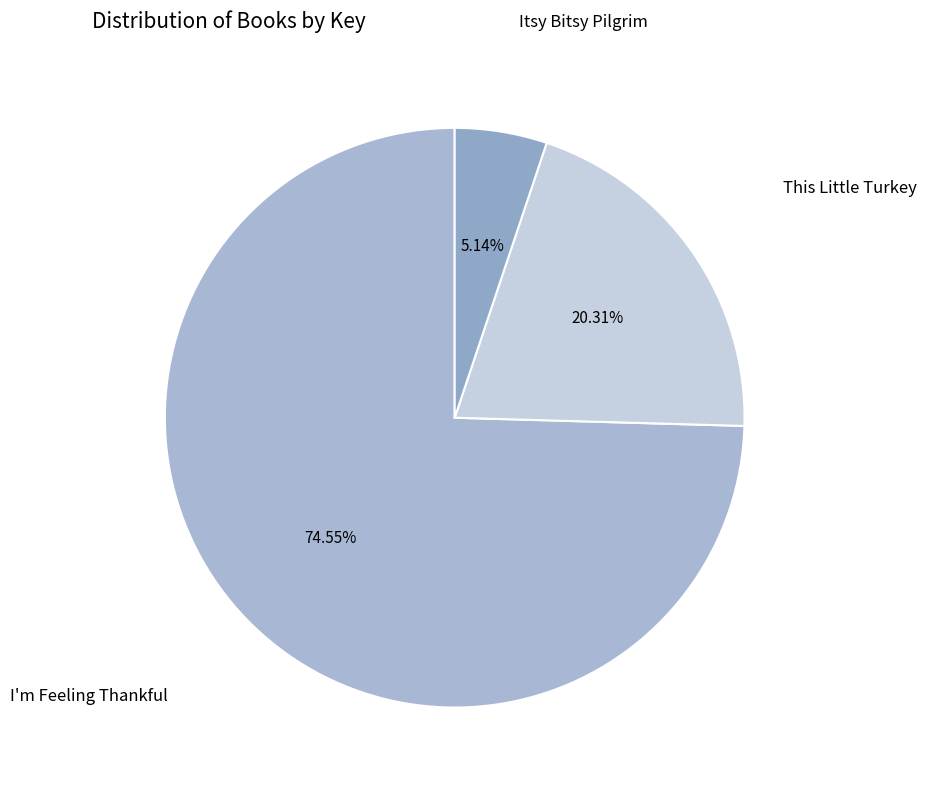

To the nearest percent, what is the difference between the largest and smallest slice percentages?

69%